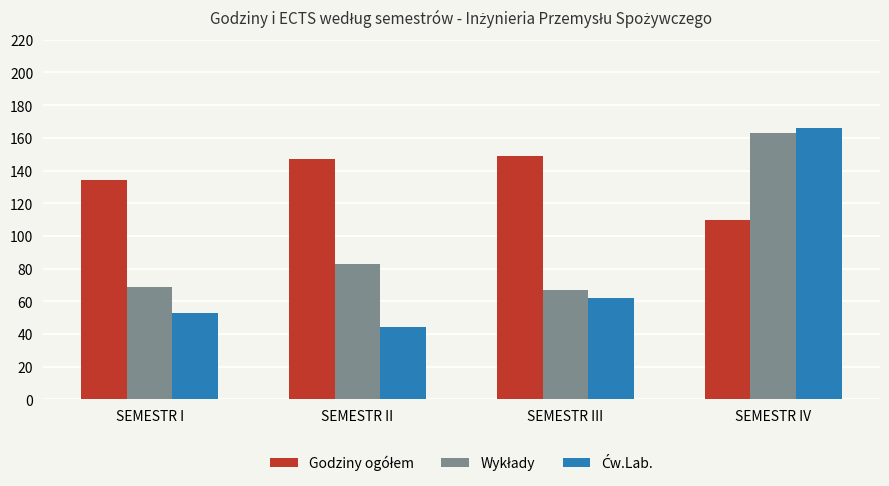

How many distinct data groups are displayed?

3